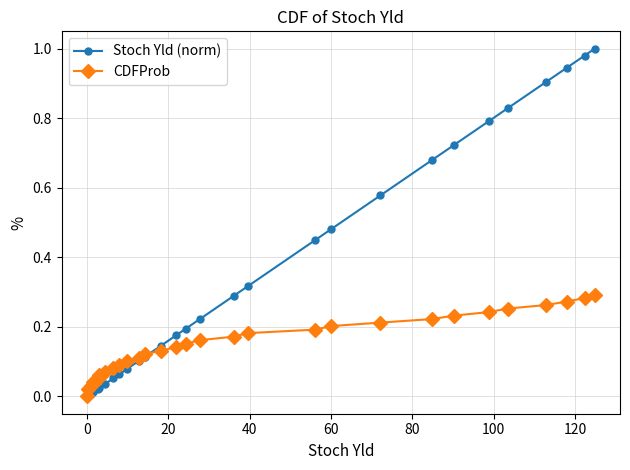

List the series in order of their overall mean, highest first.

Stoch Yld (norm), CDFProb